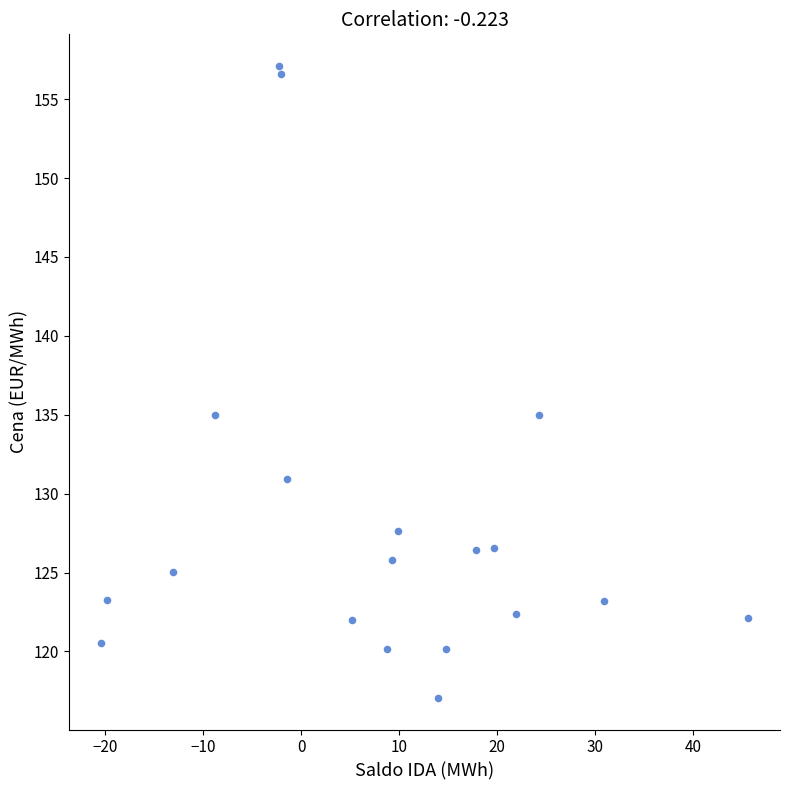

What is the range of Y values (max minus min)?

40.1